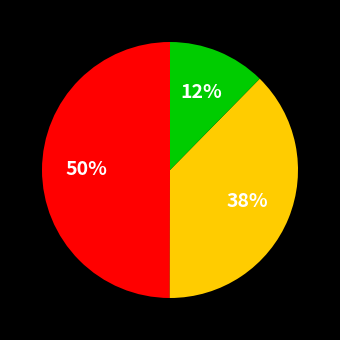

To the nearest percent, what is the average slice percentage?

33%